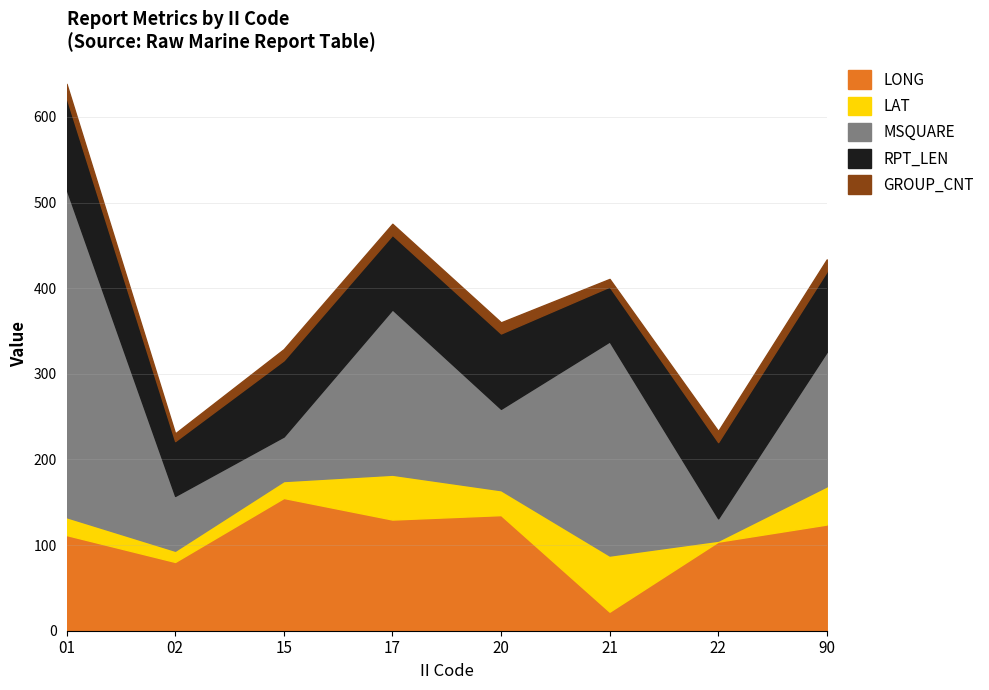

Where is the first local minimum for MSQUARE?

15